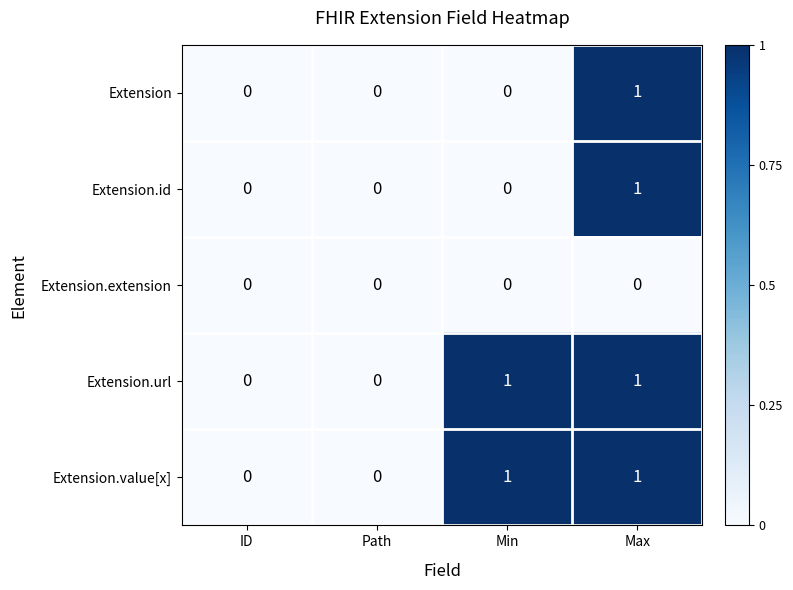

How many Extension values are between 0 and 1?

4